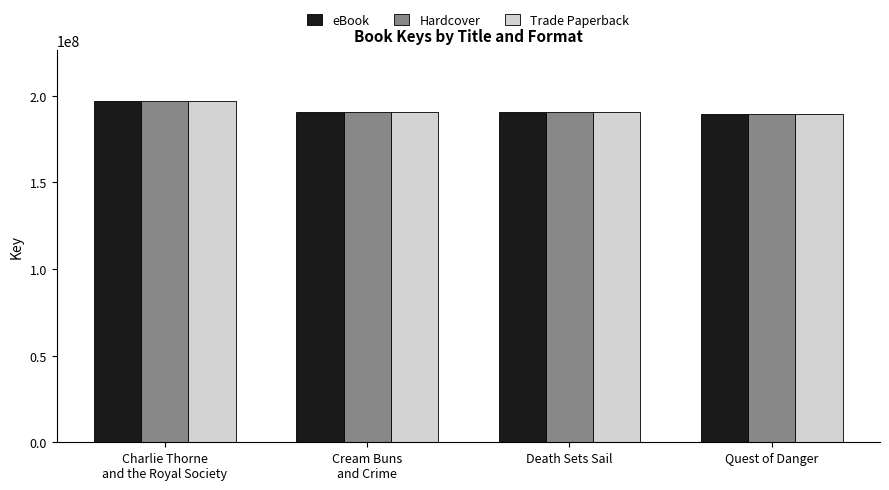

The value of eBook at Death Sets Sail is 340622650. True or false?

False